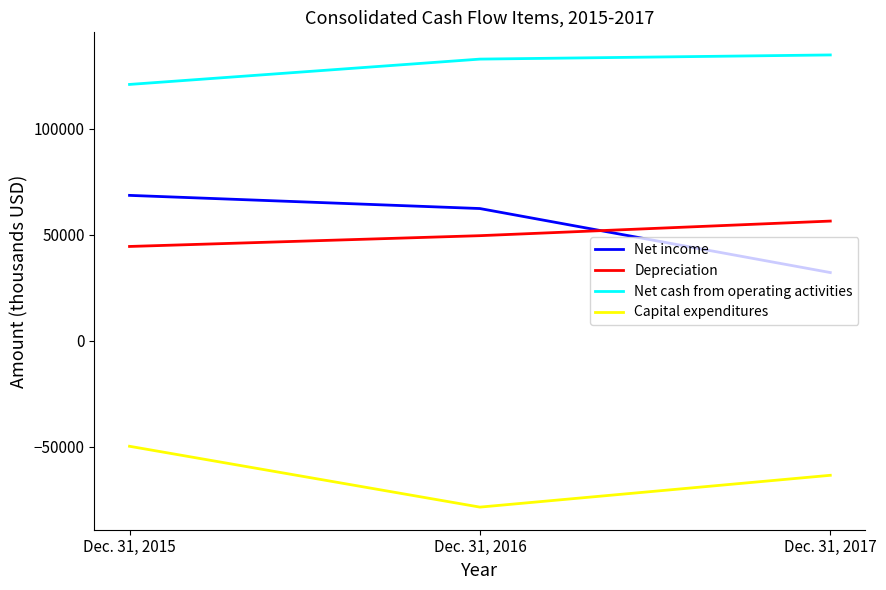

At which label is Capital expenditures closest to -64002?

Dec. 31, 2017